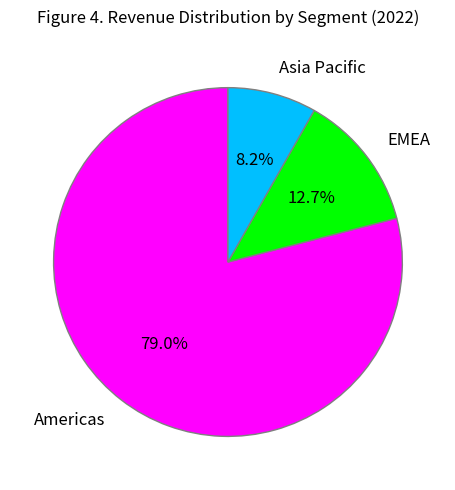

Approximately how many times larger is the value at Asia Pacific compared to EMEA?

0.6